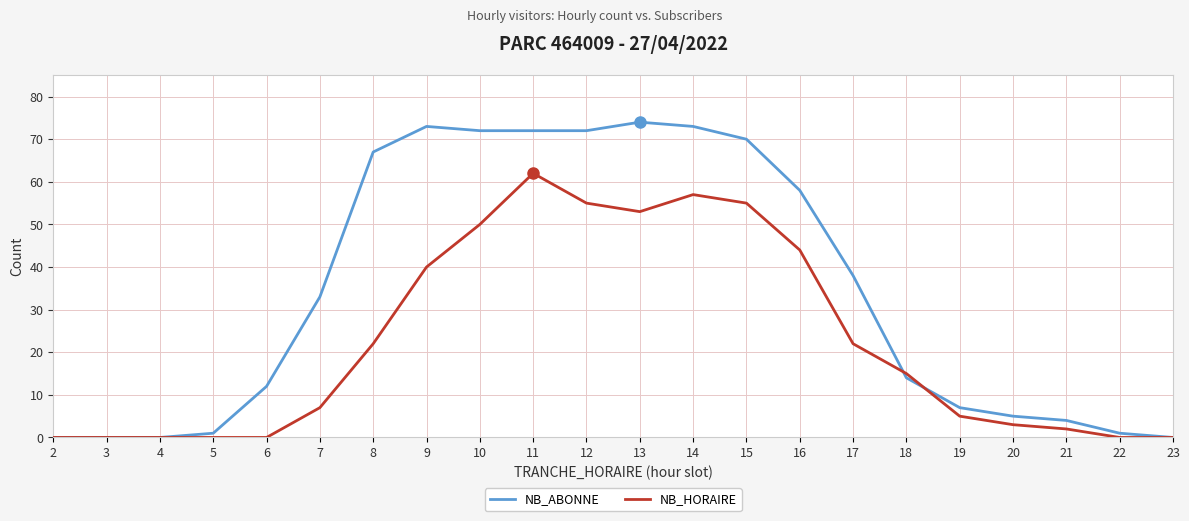

Which category has the highest value in the NB_HORAIRE series?

11